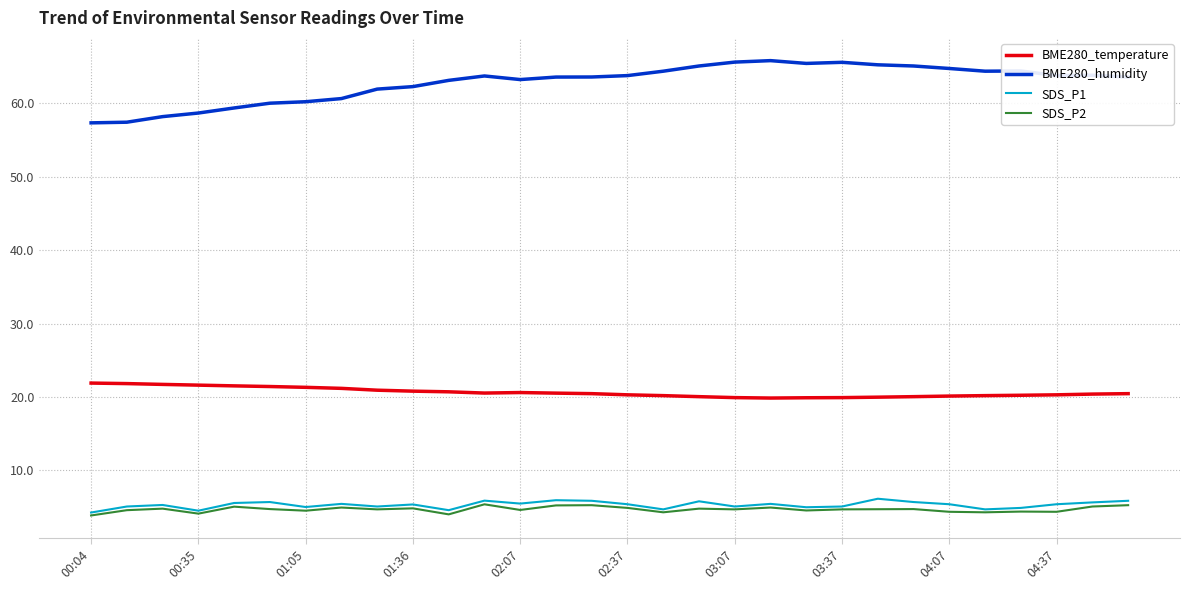

Which series has the widest spread of values?

BME280_humidity